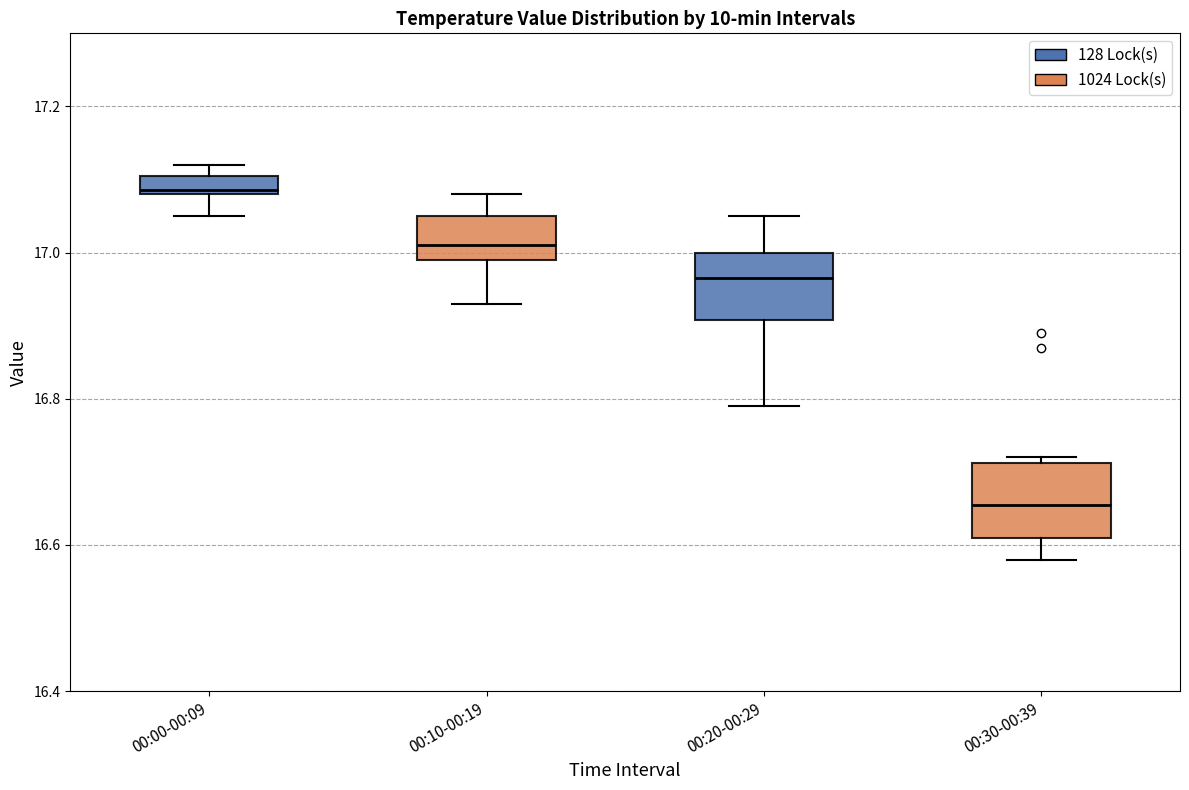

Which box's median line is the highest?

00:00-00:09